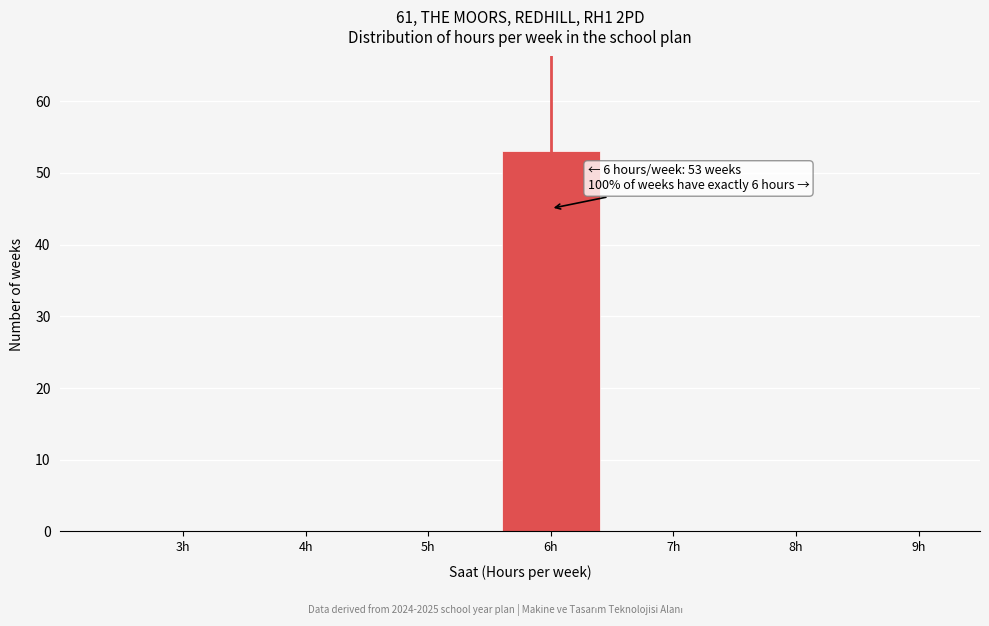

Which range on the x-axis has the tallest bar?

5.5 to 6.5